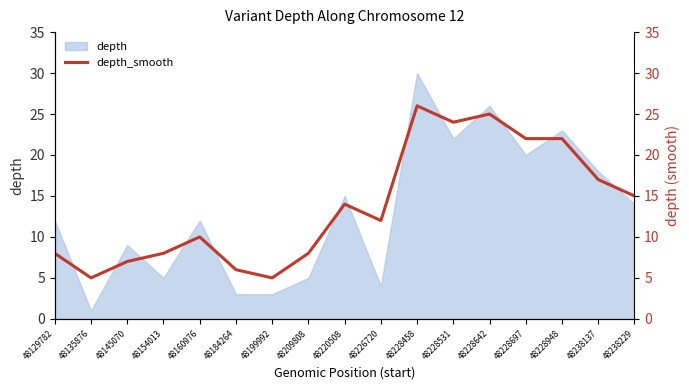

True or false: depth has a value of 15 at 48145070.

False